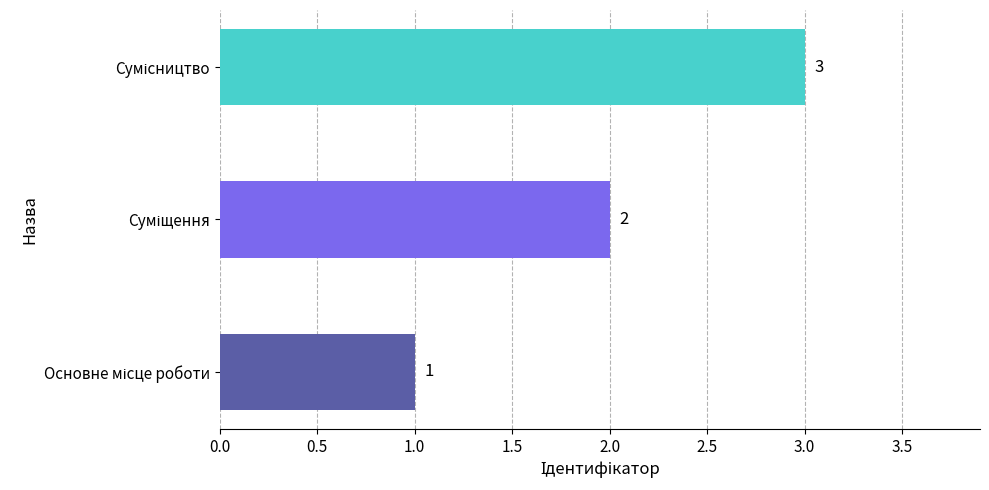

Count the values in the range 1 to 3.

3